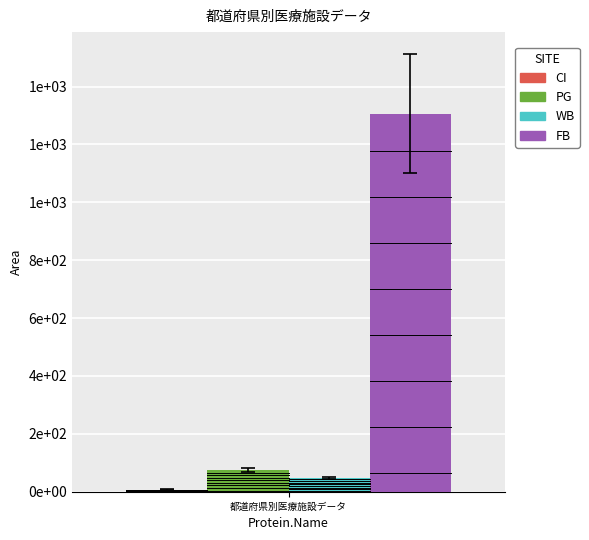

Are the bars horizontal?

No